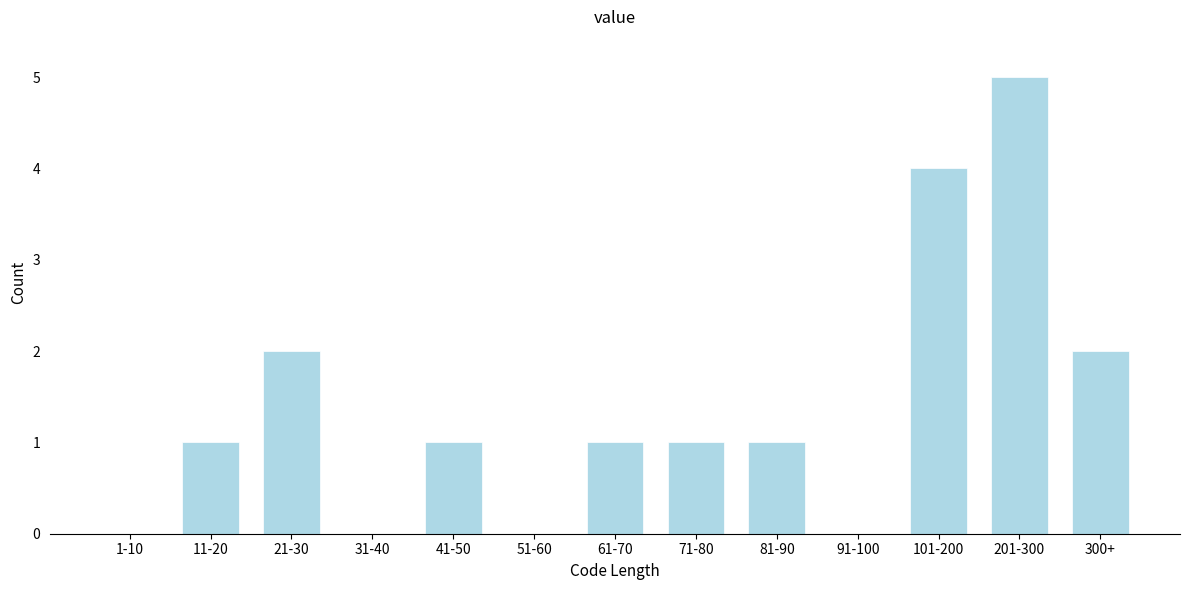

Reading right to left, list all the values displayed in this chart.

300+=2	201-300=5	101-200=4	91-100=0	81-90=1	71-80=1	61-70=1	51-60=0	41-50=1	31-40=0	21-30=2	11-20=1	1-10=0